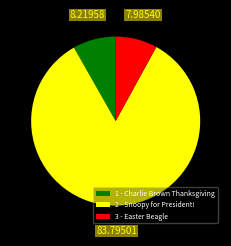

Approximately how many times larger is the value at 1 - Charlie Brown Thanksgiving compared to 3 - Easter Beagle?

1.0